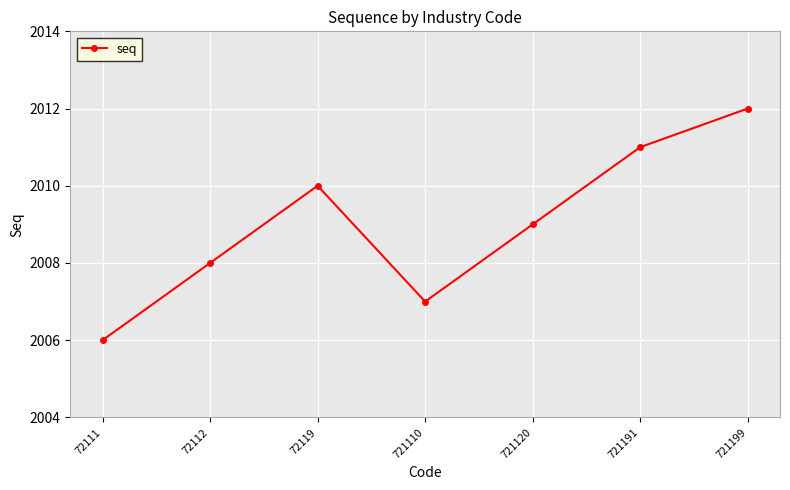

How many interior local peaks (higher than both neighbors) does the data have?

1